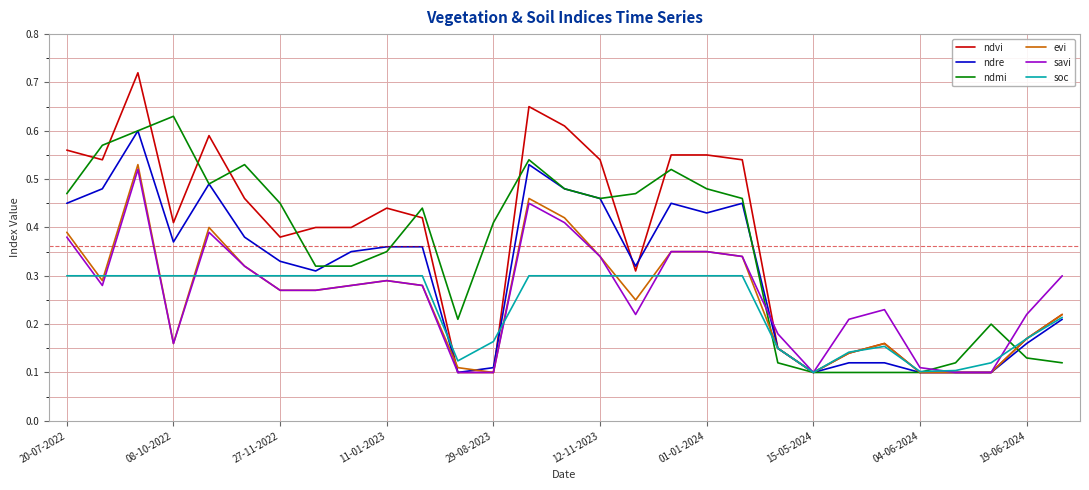

Which series has the largest range (max minus min)?

ndvi